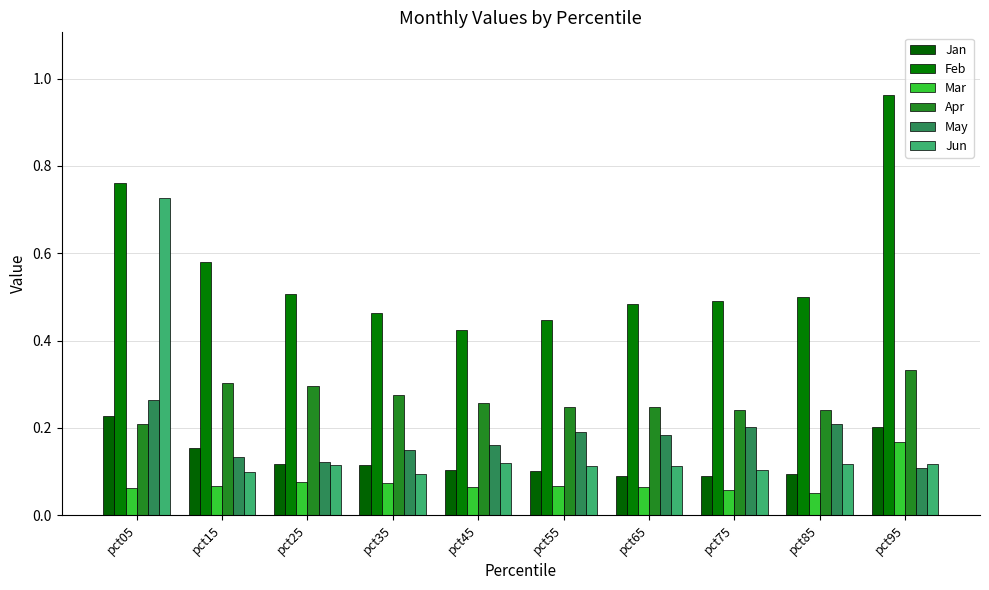

Does the chart contain stacked bars?

No